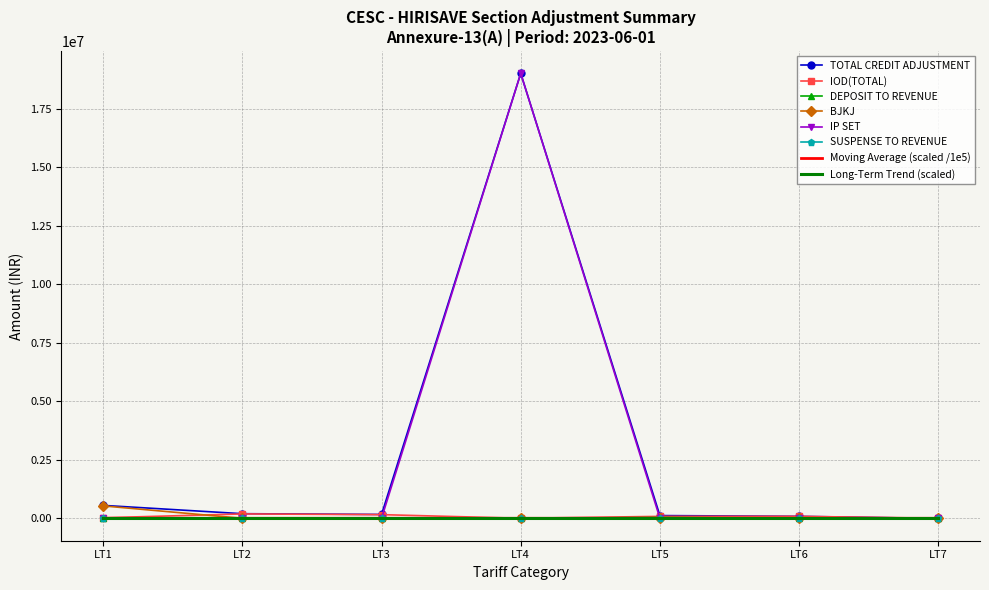

What is the difference between the IOD(TOTAL) values at LT1 and LT2?

163552.0